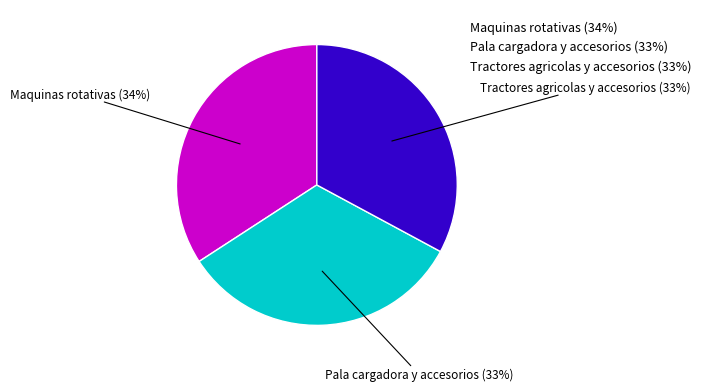

What percentage is the Maquinas rotativas slice, to the nearest percent?

34%